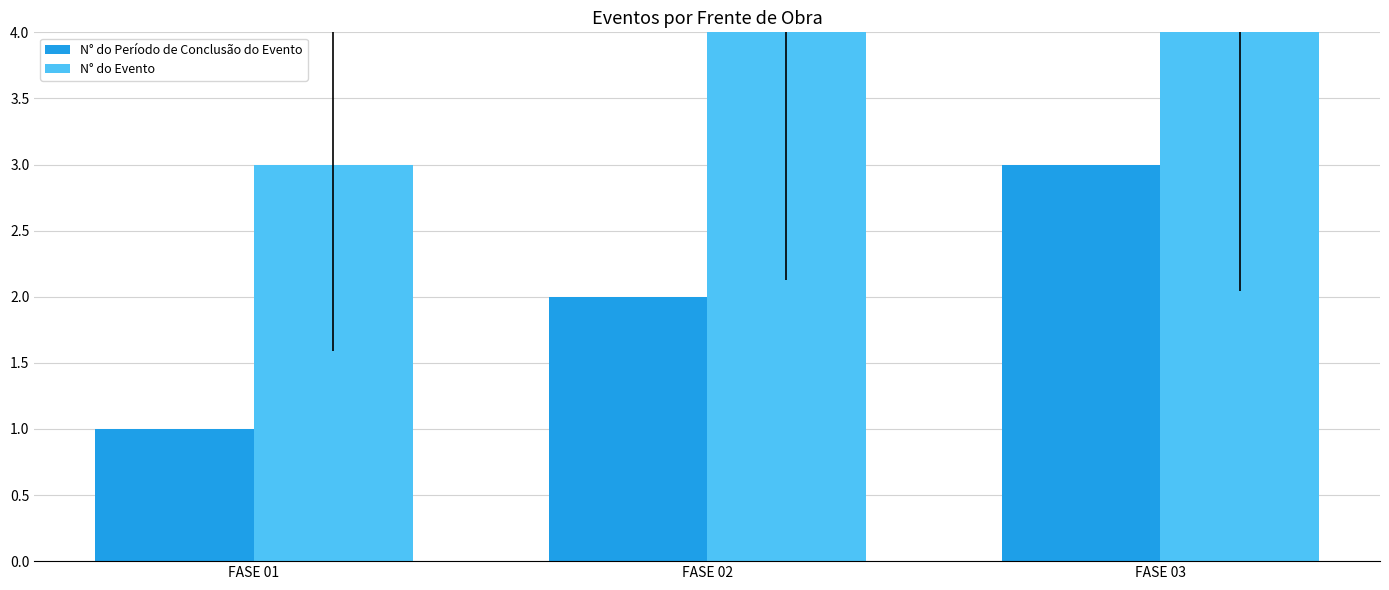

Which category has the highest value in the N° do Período de Conclusão do Evento series?

FASE 03